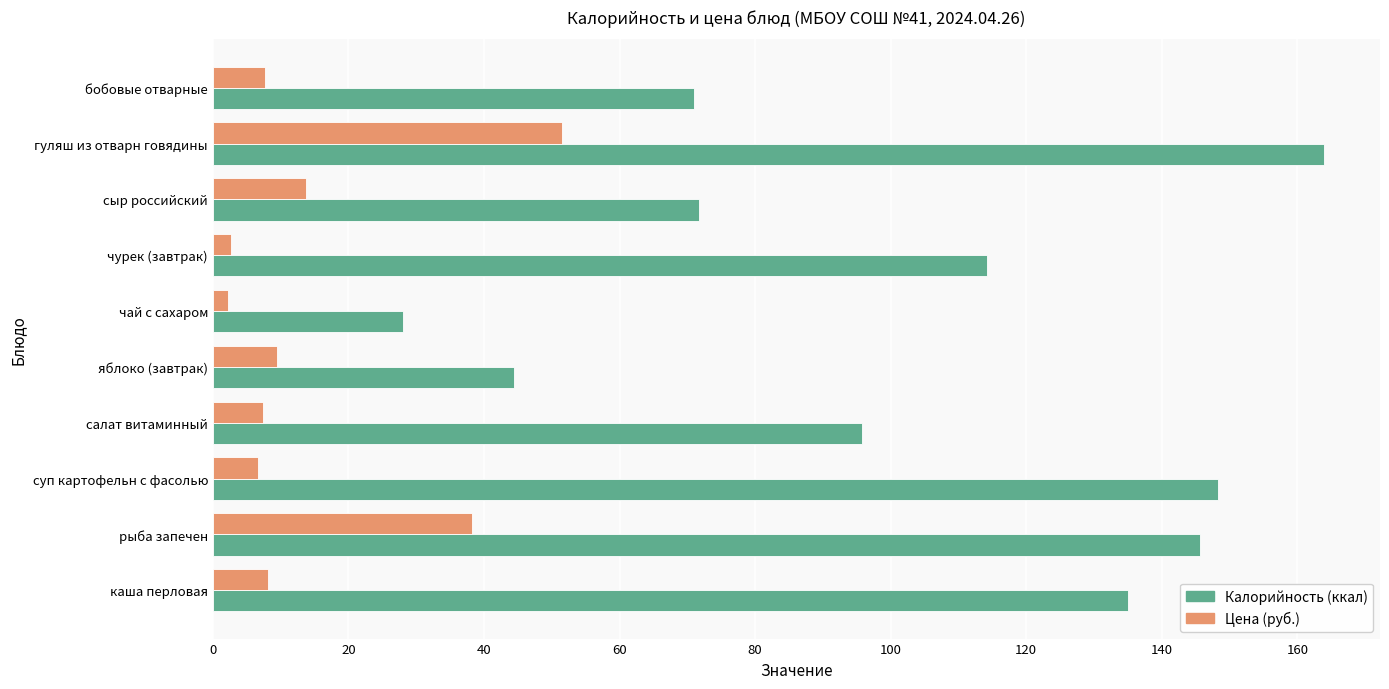

At which category does the chart reach its peak across all series?

гуляш из отварн говядины